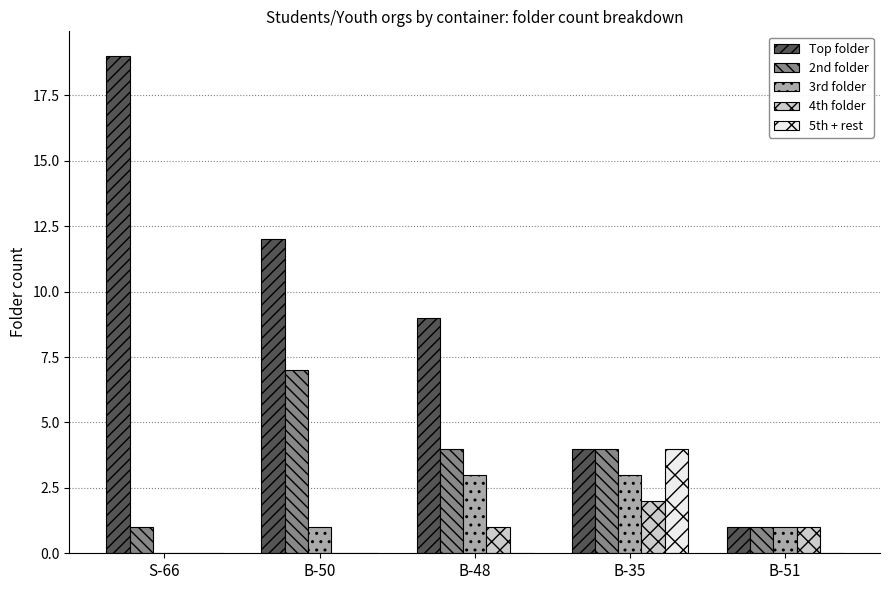

Are the bars horizontal?

No